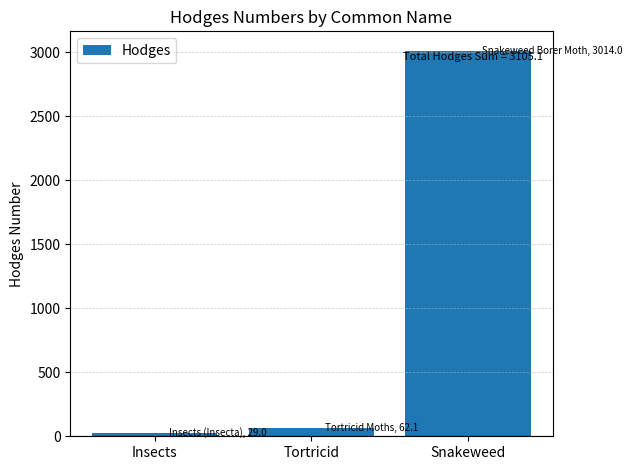

At which category does the chart reach its minimum across all series?

Insects